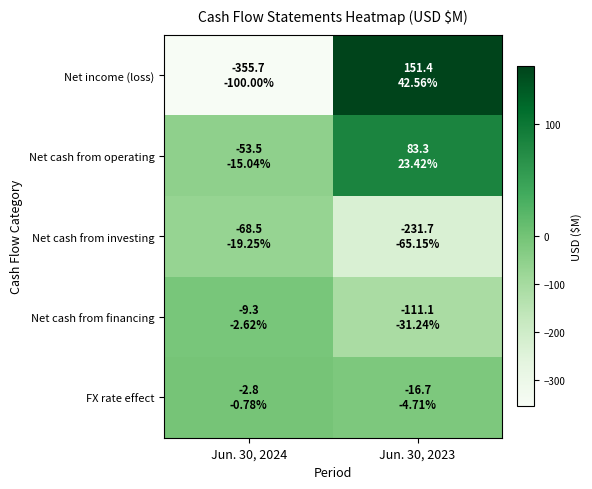

What is the total value across all series at Jun. 30, 2024?

-489.8